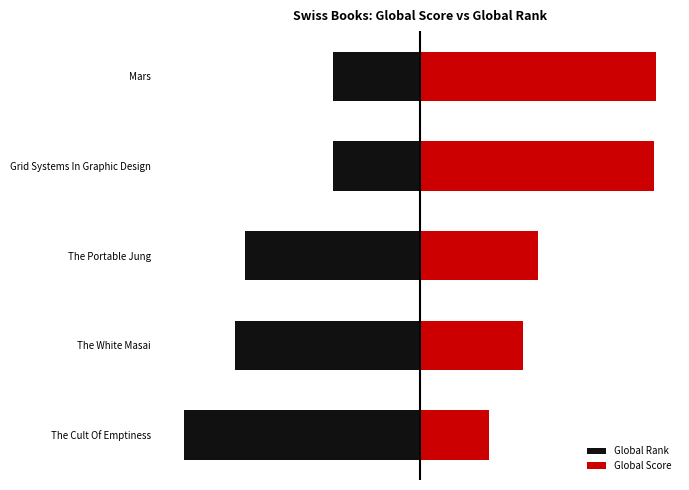

Rank the categories by Global Score value from lowest to highest.

The Cult Of Emptiness, The White Masai, The Portable Jung, Grid Systems In Graphic Design, Mars